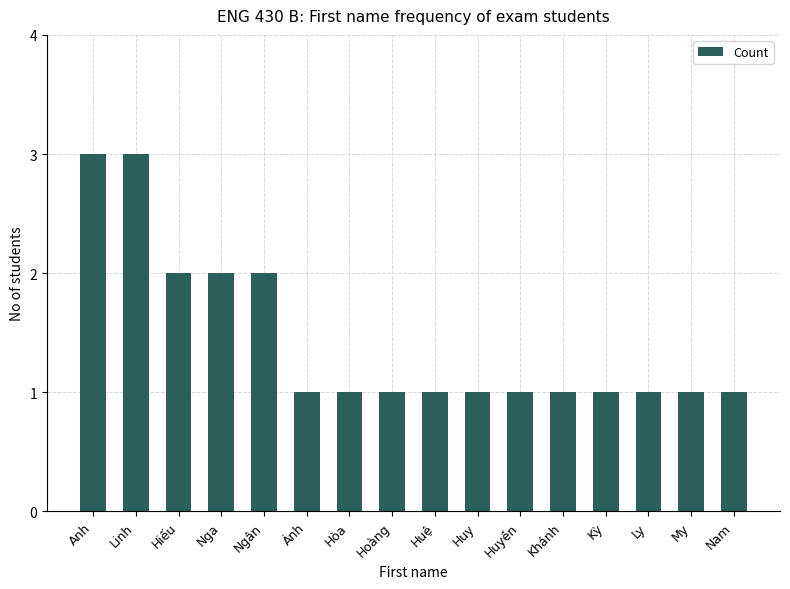

Which has a higher value, Hiếu or Hòa?

Hiếu